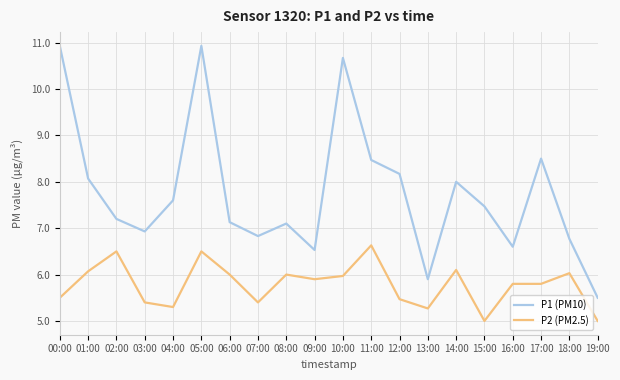

Where does the P1 (PM10) series first go above 7?

00:00